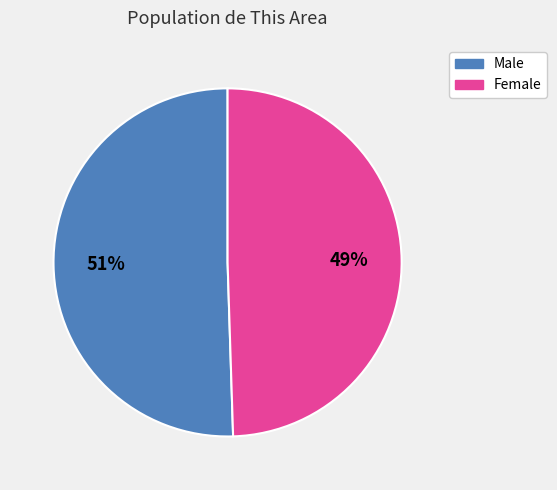

What is the smallest slice in the pie chart?

Female